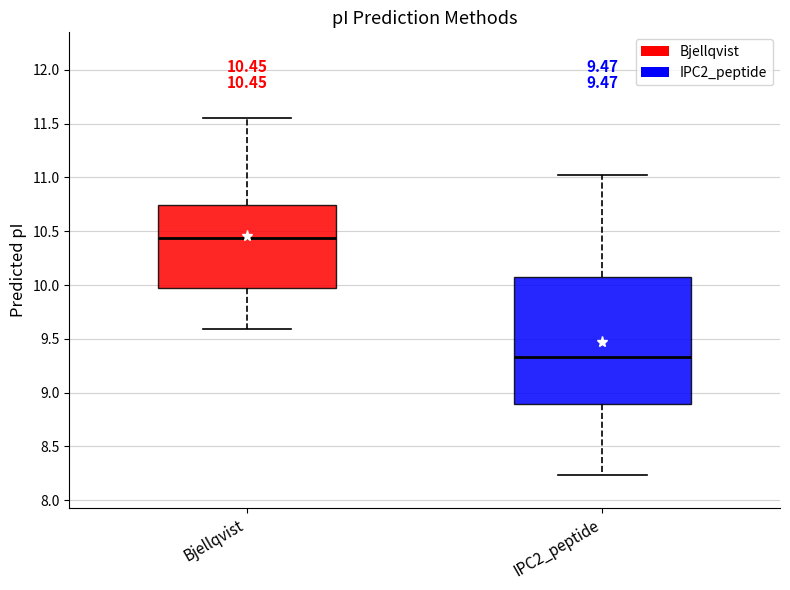

Which box has the lowest median line?

IPC2_peptide